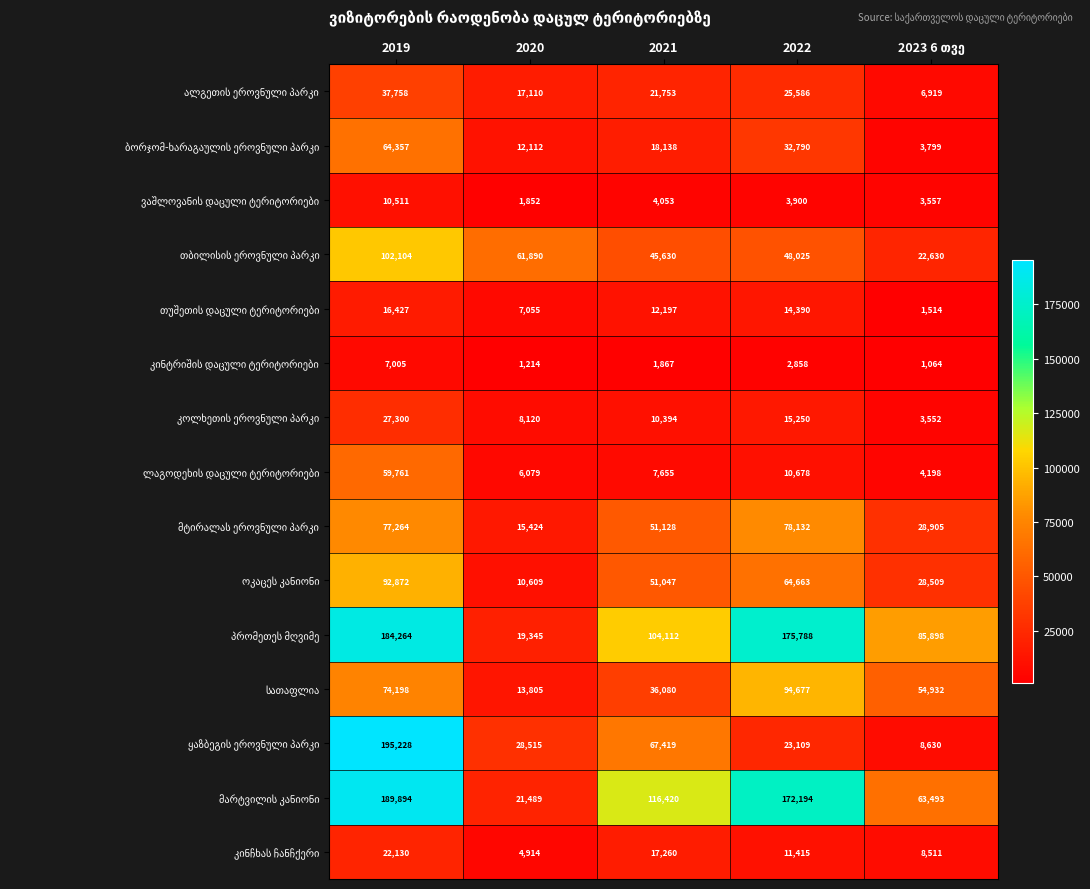

At which category does the chart reach its peak across all series?

2019